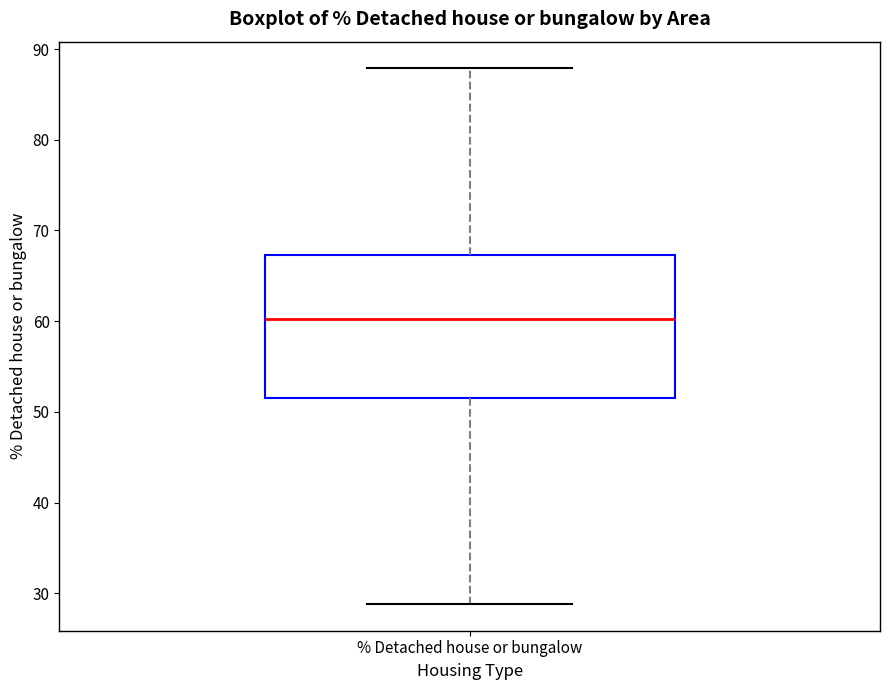

Read this box plot against the y-axis: the position of the median line, the range covered by the box, and the ends of both whiskers. The values are not printed on the chart, so give them approximately, as read against the axis.

median 60, box 52 to 67, whiskers 29 to 88